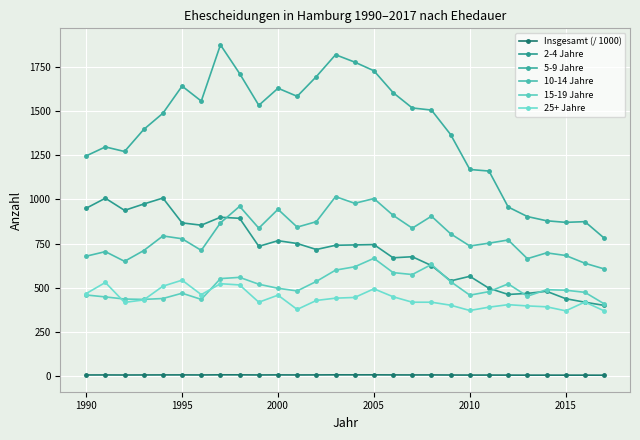

True or false: 5-9 Jahre and 2-4 Jahre cross at least once.

False